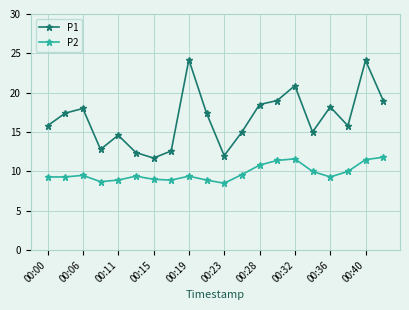

Rank the series by their maximum value, from lowest to highest.

P2, P1